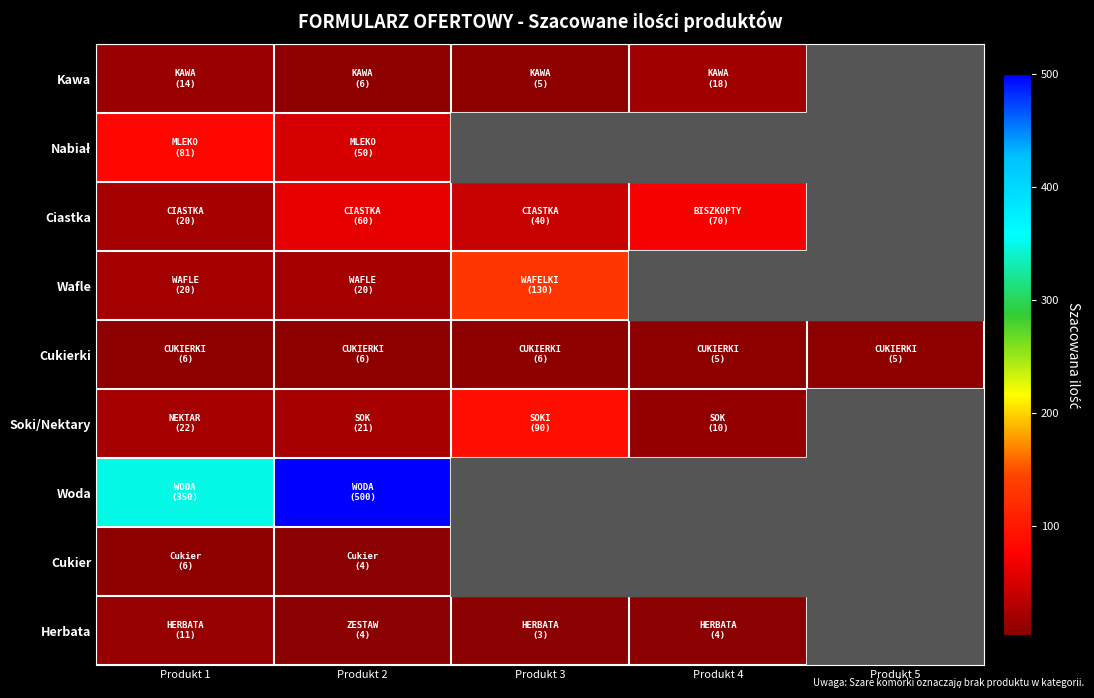

What is the spread (max minus min) of values at Produkt 4?

66.0